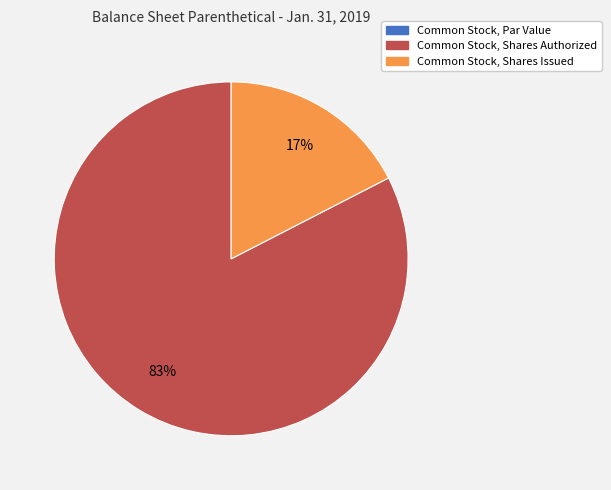

Which has a higher value, Common Stock, Shares Authorized or Common Stock, Shares Issued?

Common Stock, Shares Authorized